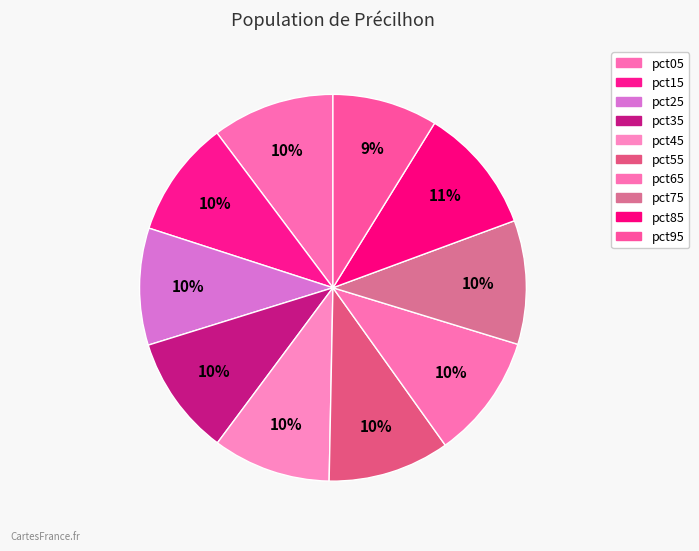

Which has a higher value, pct95 or pct35?

pct35